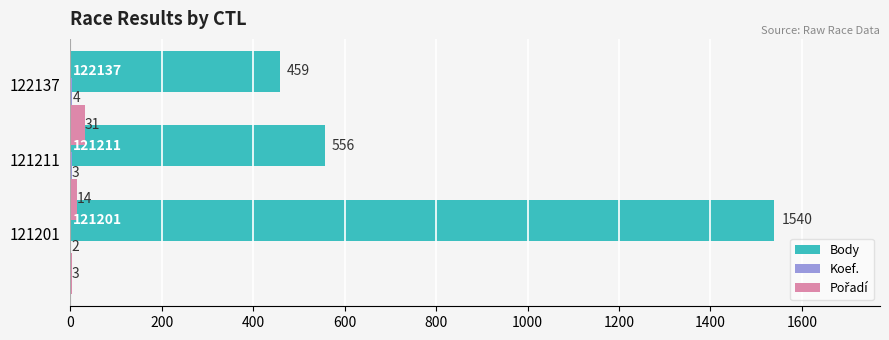

The Body series shows 289 at 122137. True or false?

False